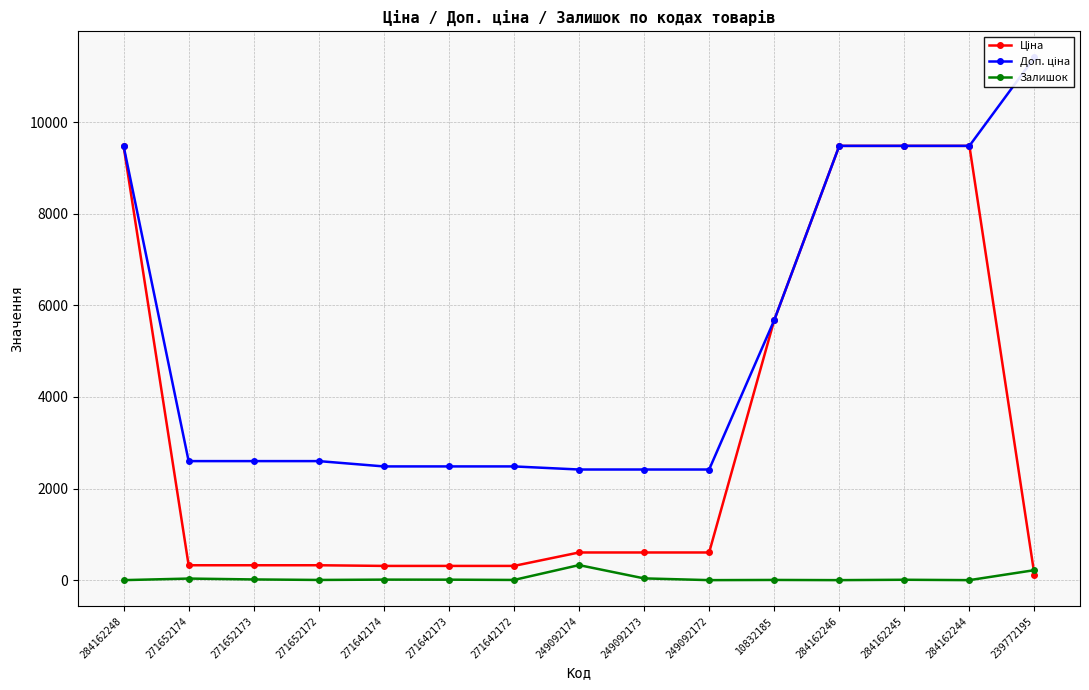

Between 271652174 and 10832185, which series saw the biggest shift?

Ціна